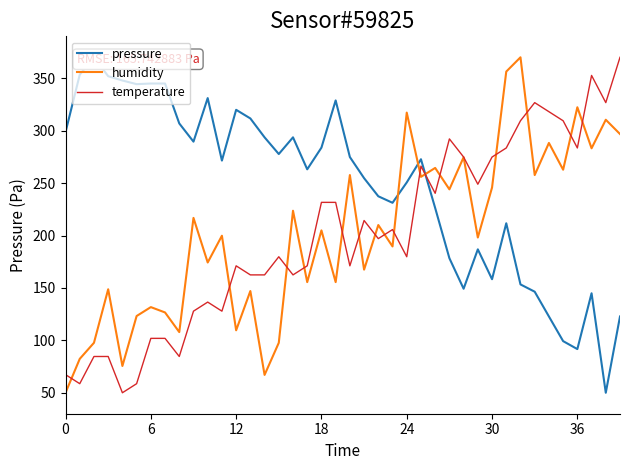

Read the humidity value at 10.

174.3